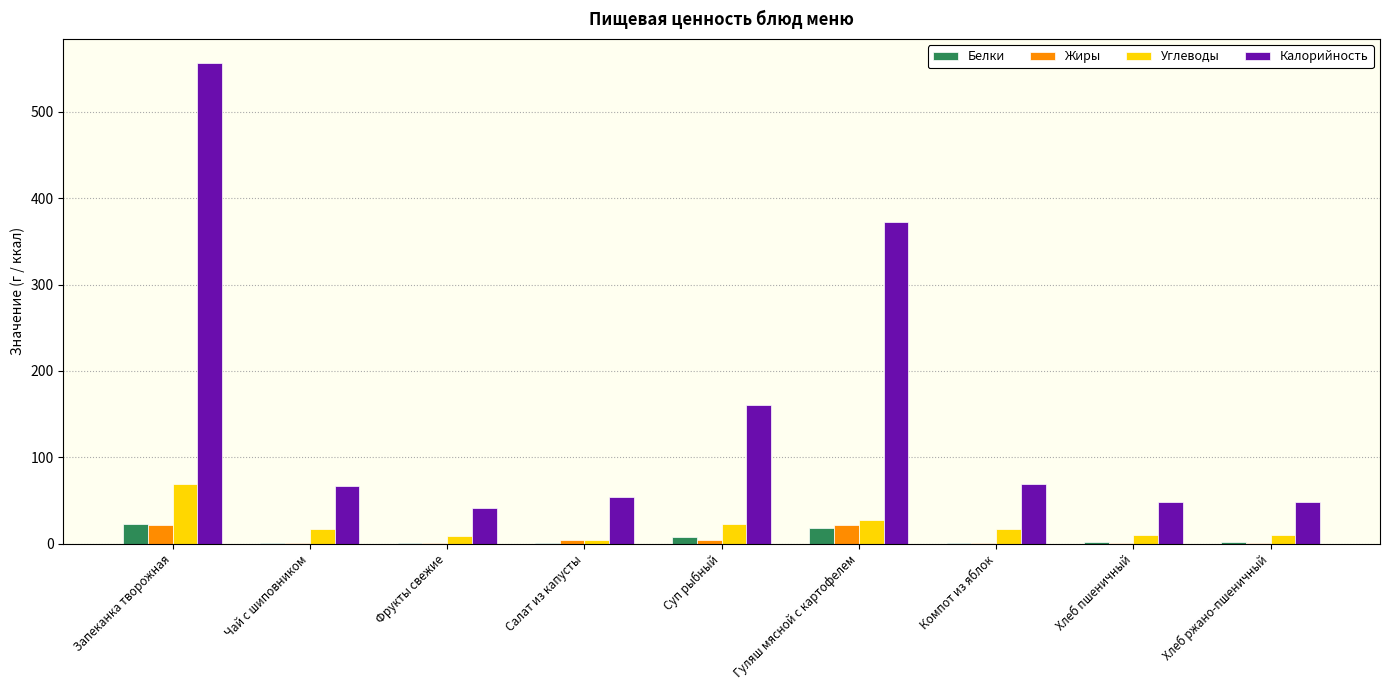

Which series has the largest total across all categories?

Калорийность